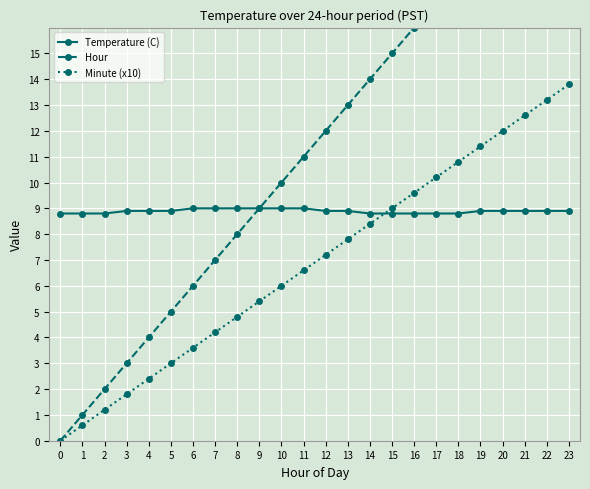

At 3, list the series in order from smallest to largest.

Minute (x10), Hour, Temperature (C)